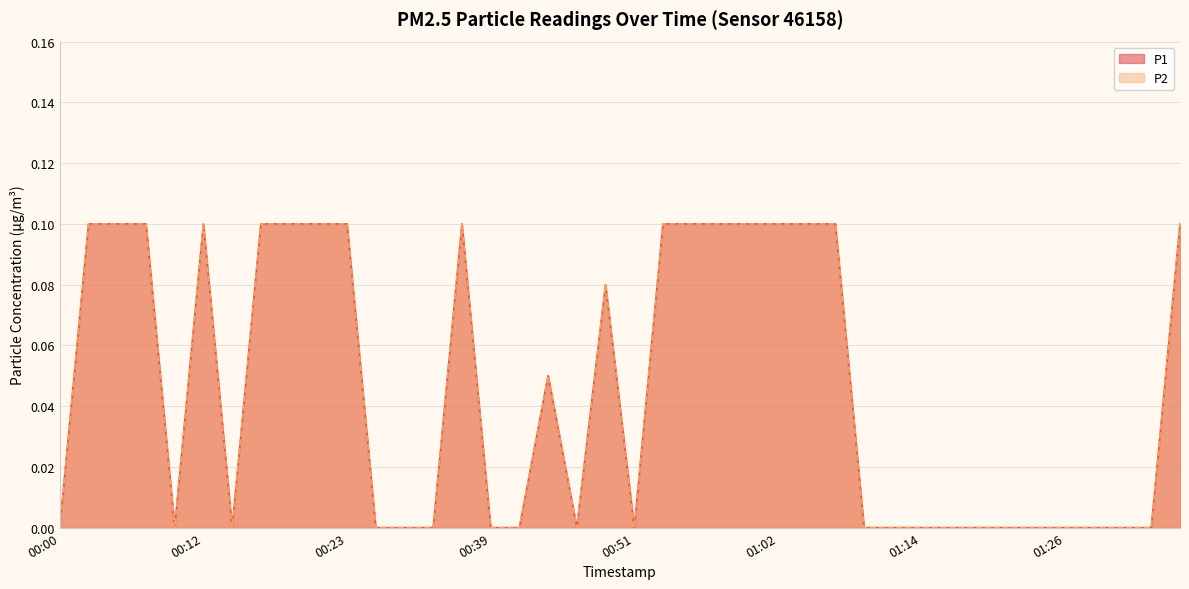

At 00:55, list the series in order from largest to smallest.

P1, P2